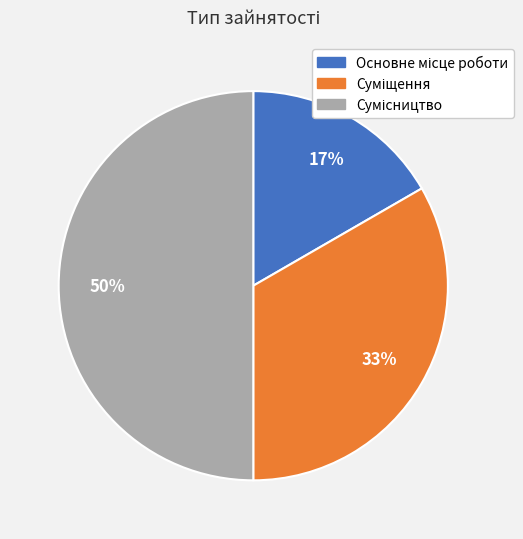

To the nearest percent, what is the average slice percentage?

33%